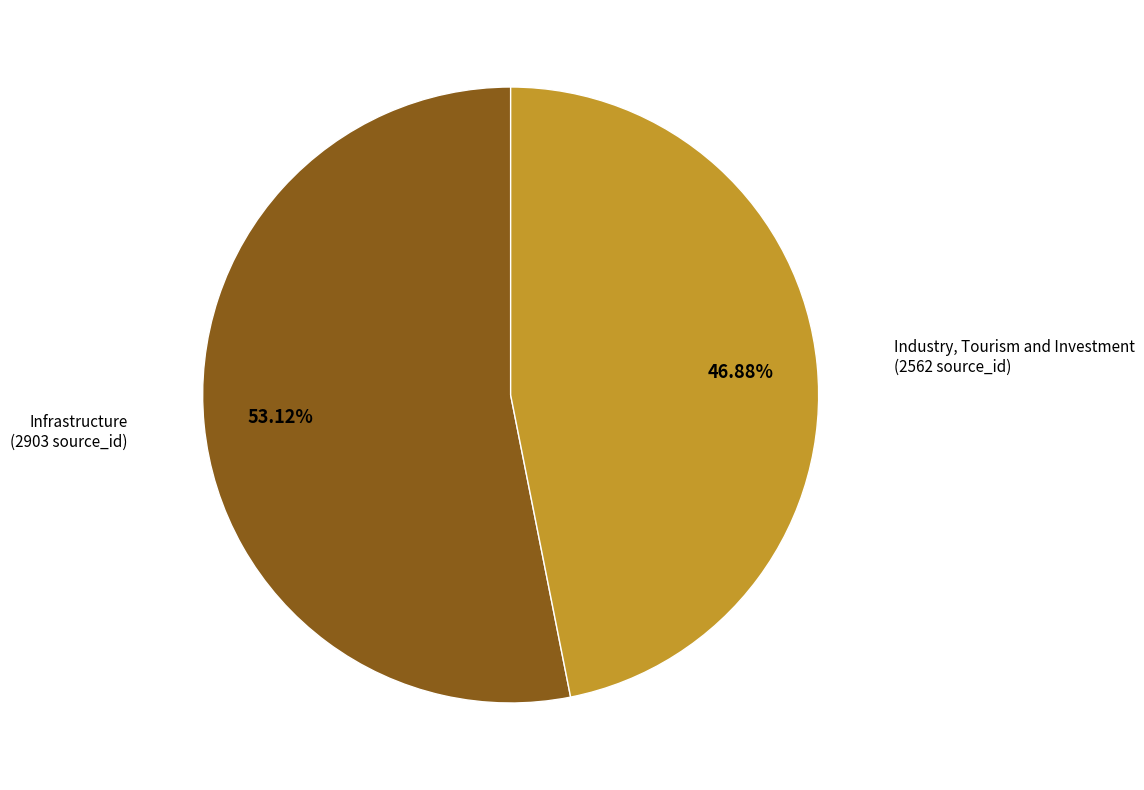

Which has a higher value, Industry, Tourism and Investment or Infrastructure?

Infrastructure